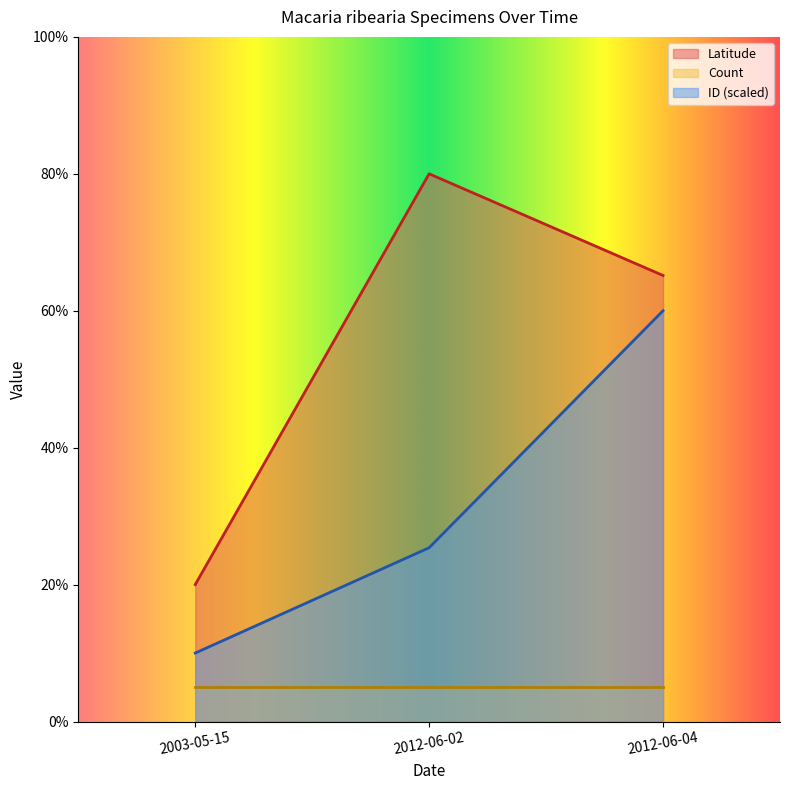

At which category is the sum across all series the highest?

2012-06-04